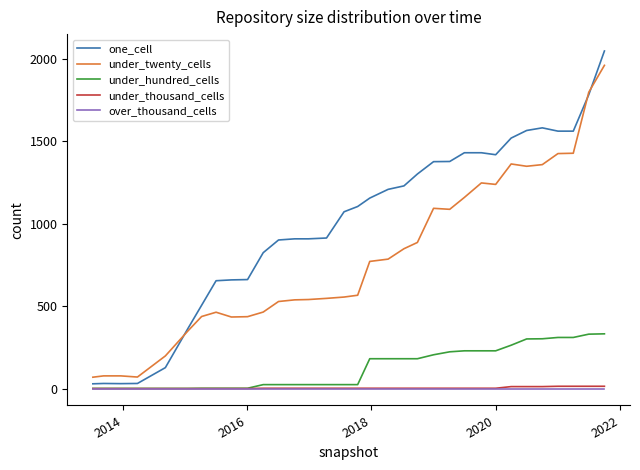

True or false: under_thousand_cells and under_twenty_cells intersect in this chart.

False